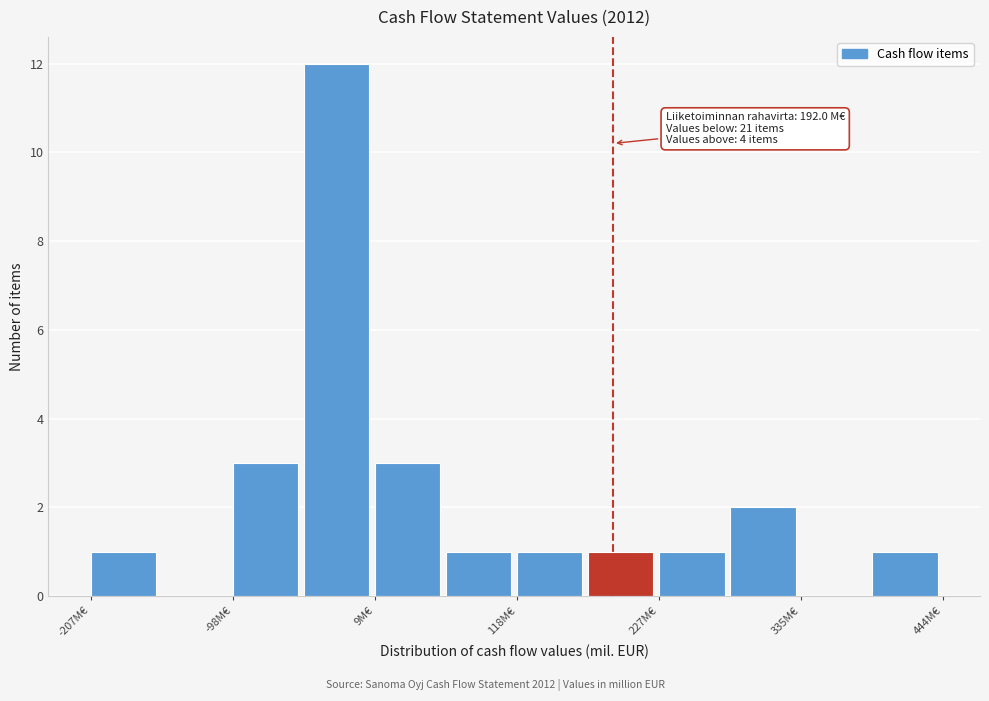

Around what value on the x-axis is the tallest bar? Give the approximate position of its centre, as read against the axis.

-20